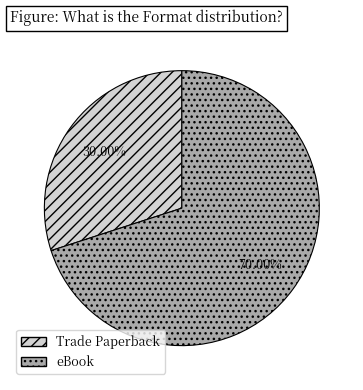

To the nearest percent, what percentage of the pie is eBook?

70%